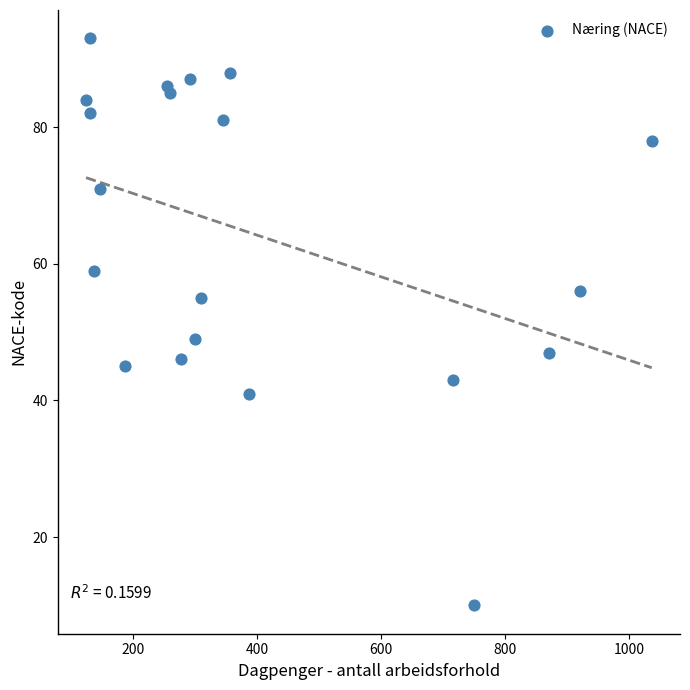

What Y value in the scatter plot is closest to 51?

49